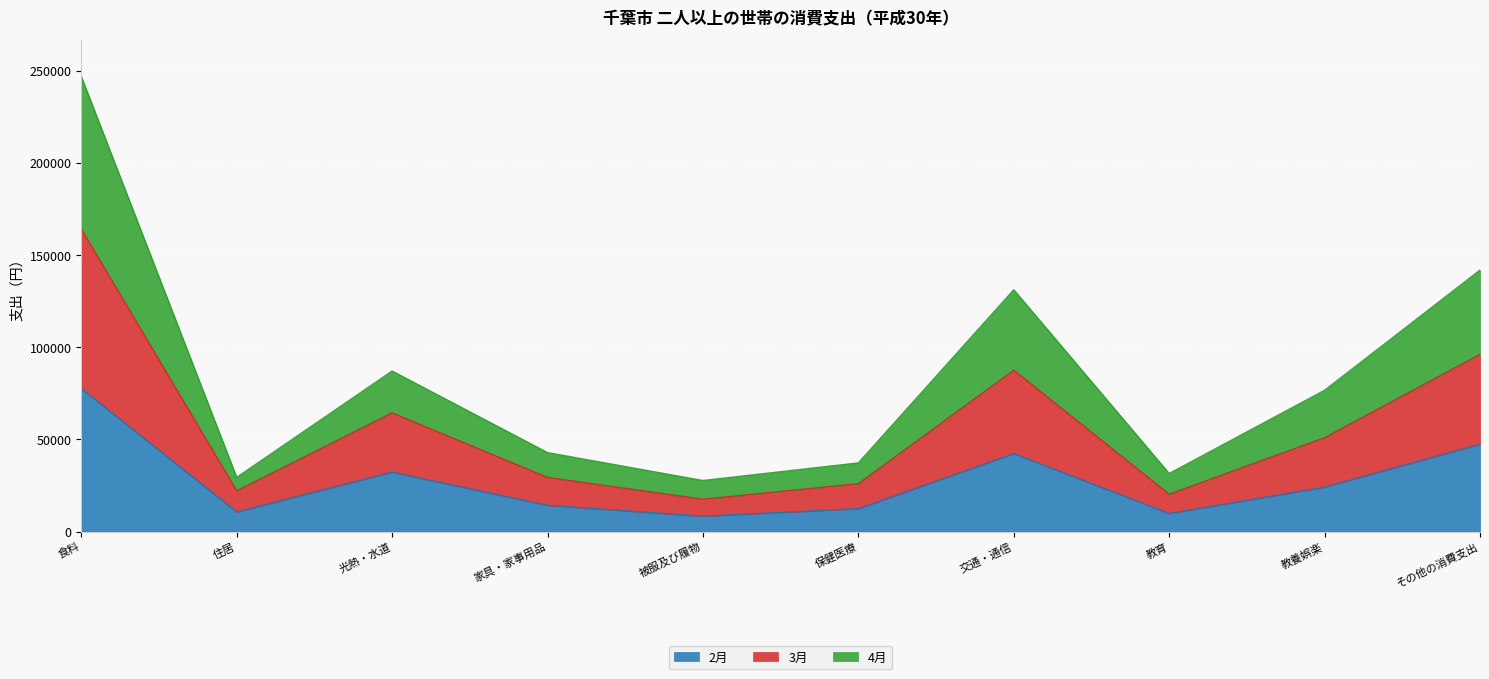

True or false: 2月 has a value of 24156 at 教養娯楽.

True